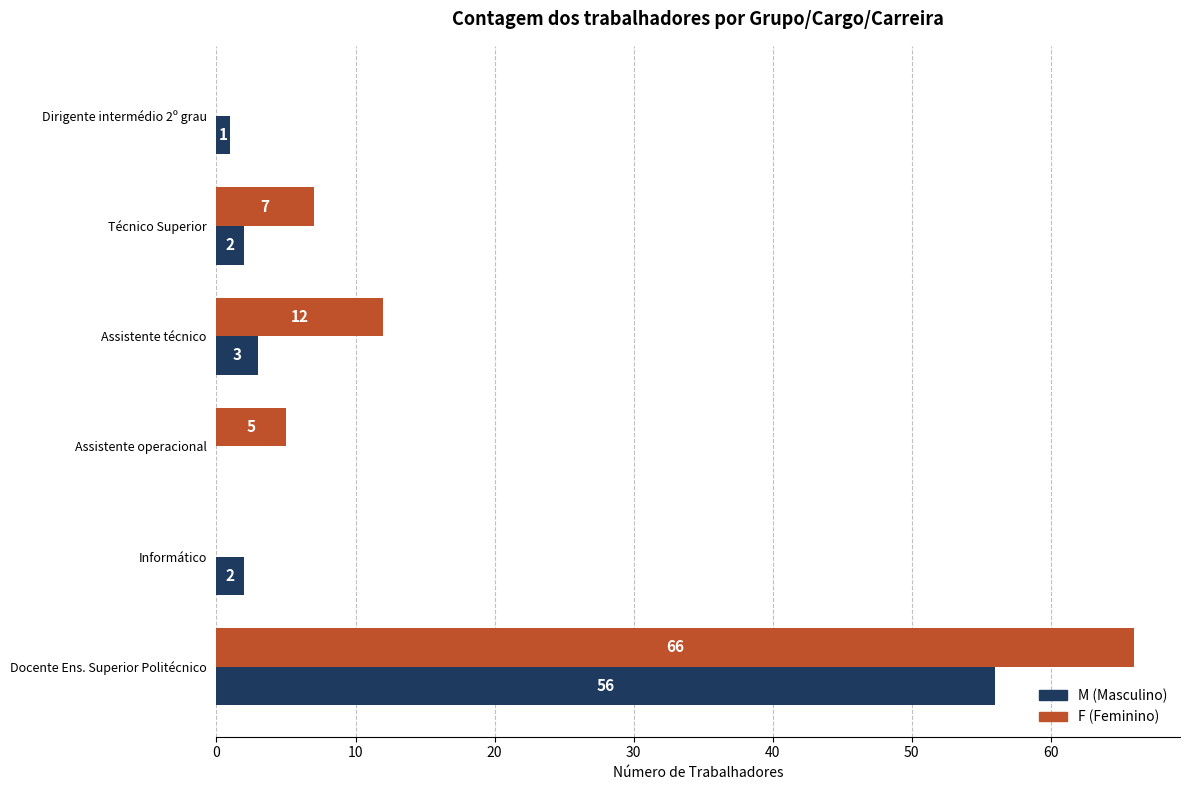

How many distinct data groups are displayed?

2